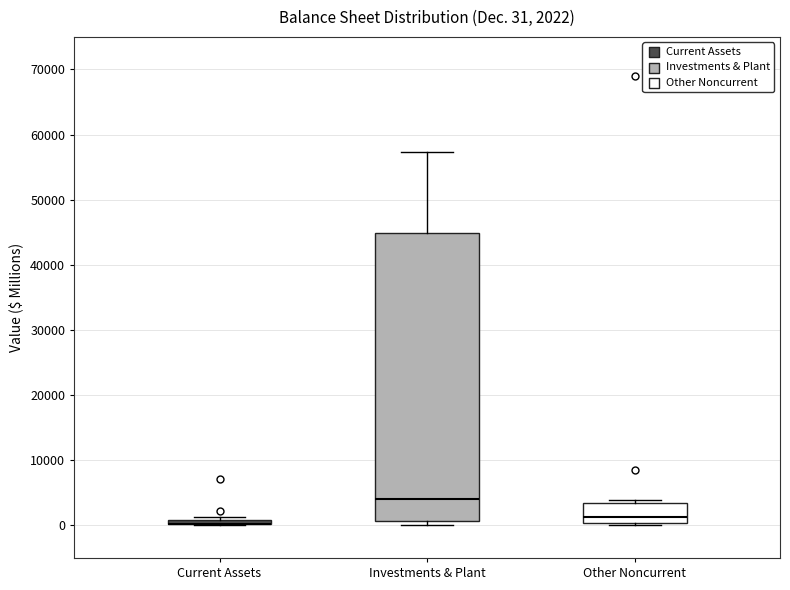

Comparing the boxes themselves (not the whiskers), which one is the tallest?

Investments & Plant